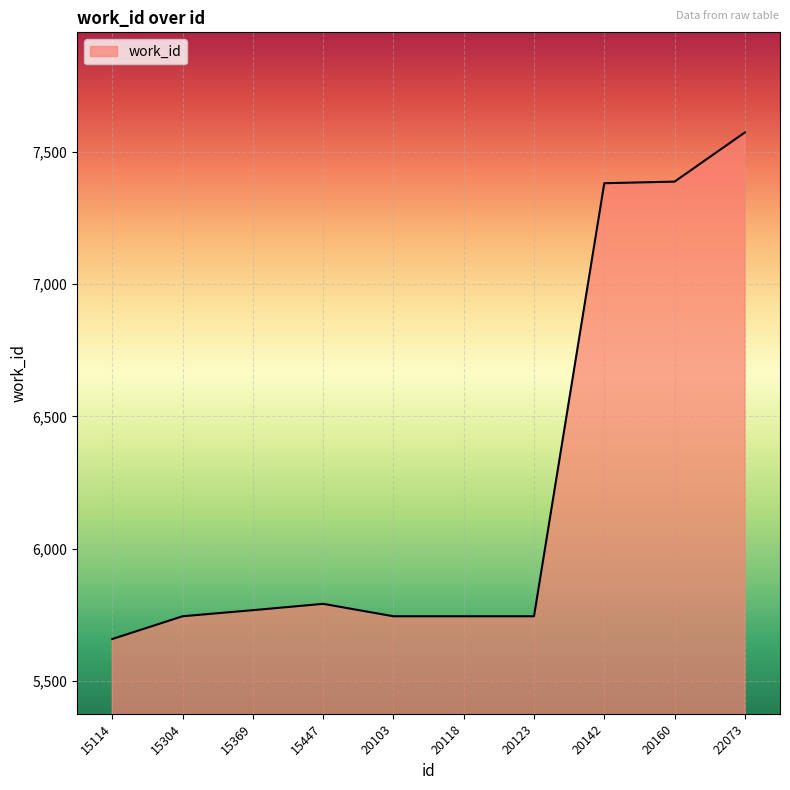

At which category does the data reach its first local peak?

15447